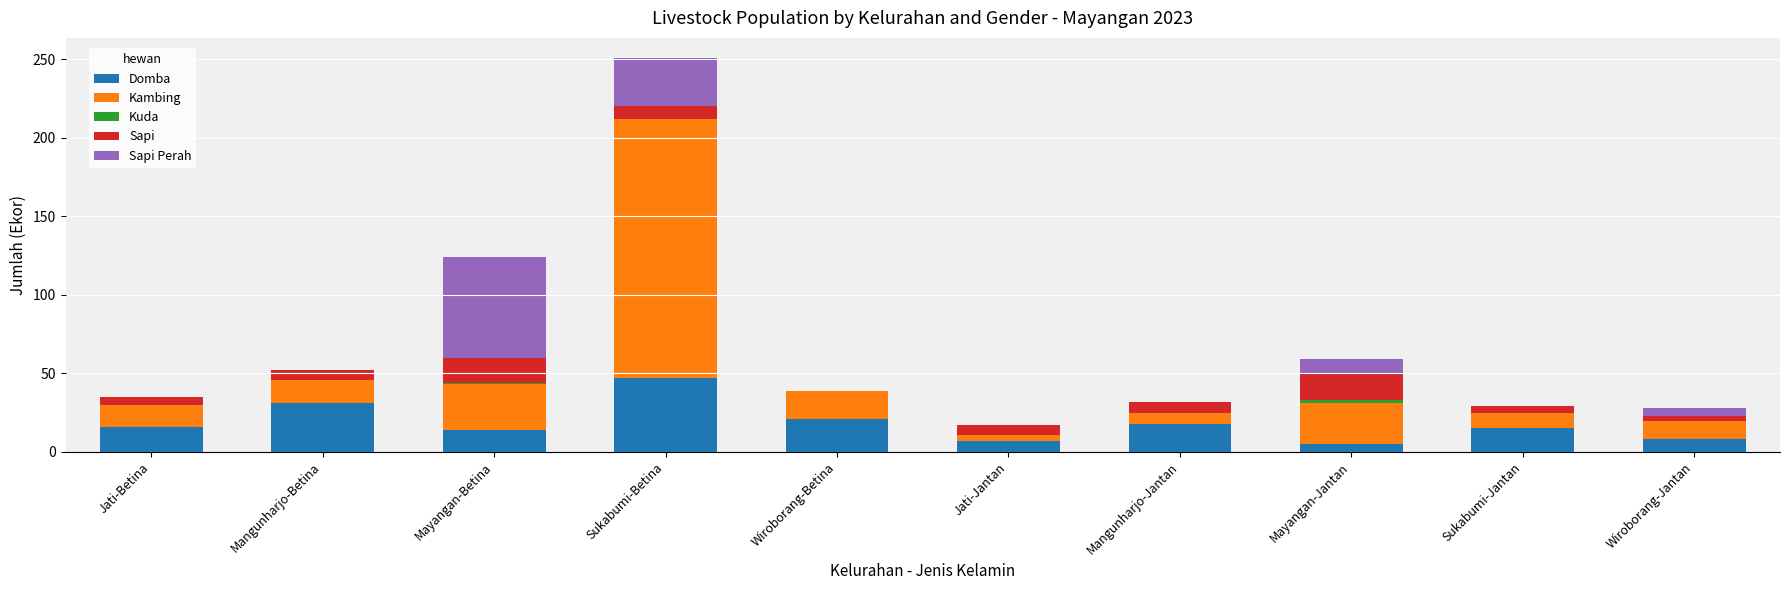

At which category is the sum across all series the highest?

Sukabumi-Betina